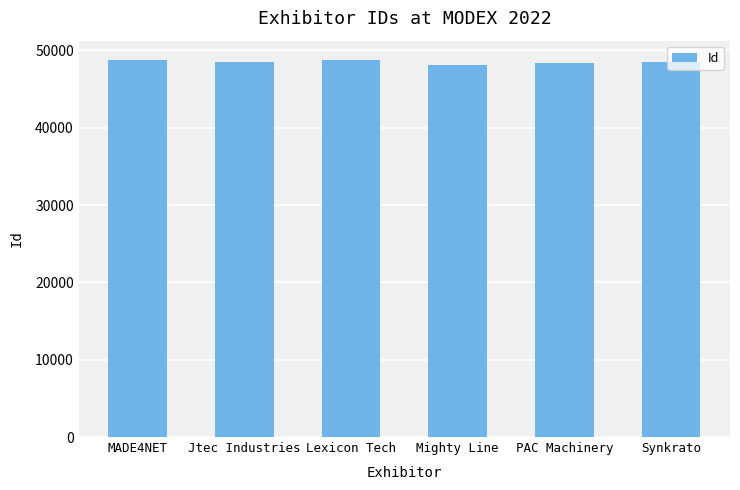

What is the sum of the values at PAC Machinery and MADE4NET?

97144